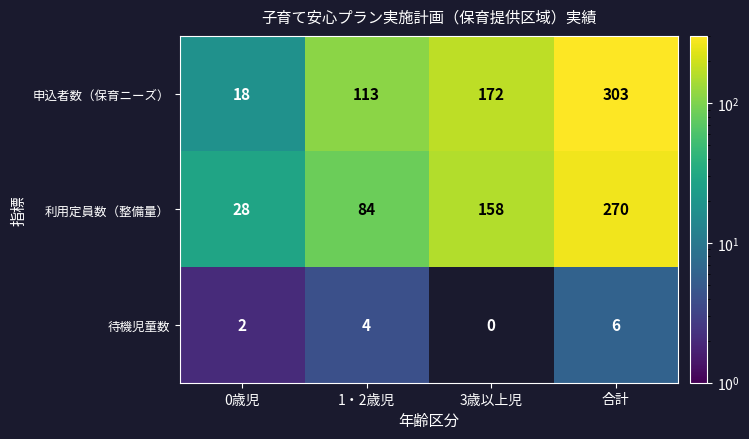

What is the average value of the 利用定員数（整備量） series?

135